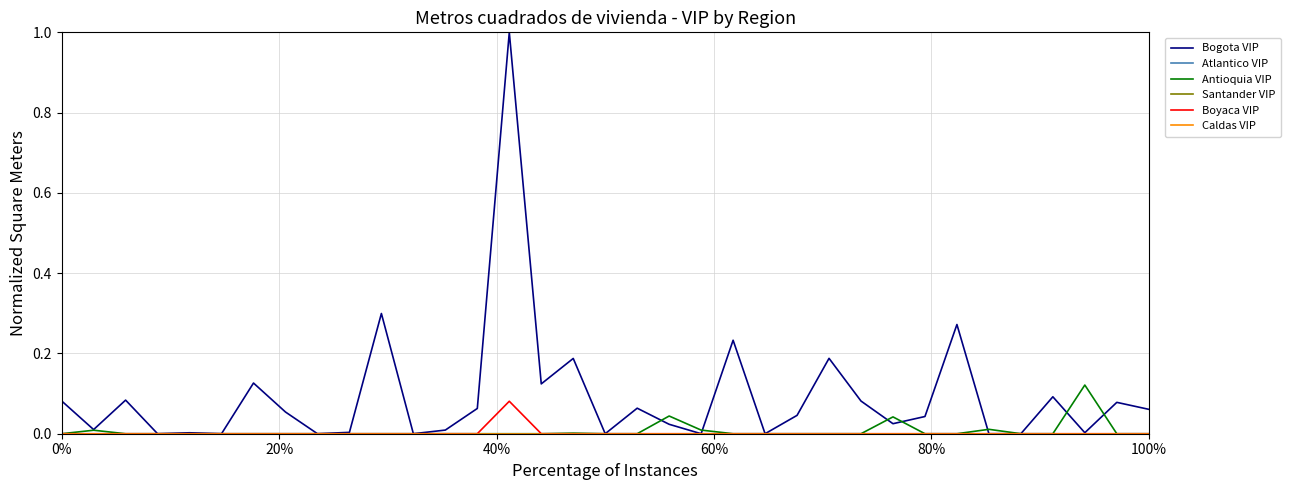

Is this an area chart (filled region under the line)?

No